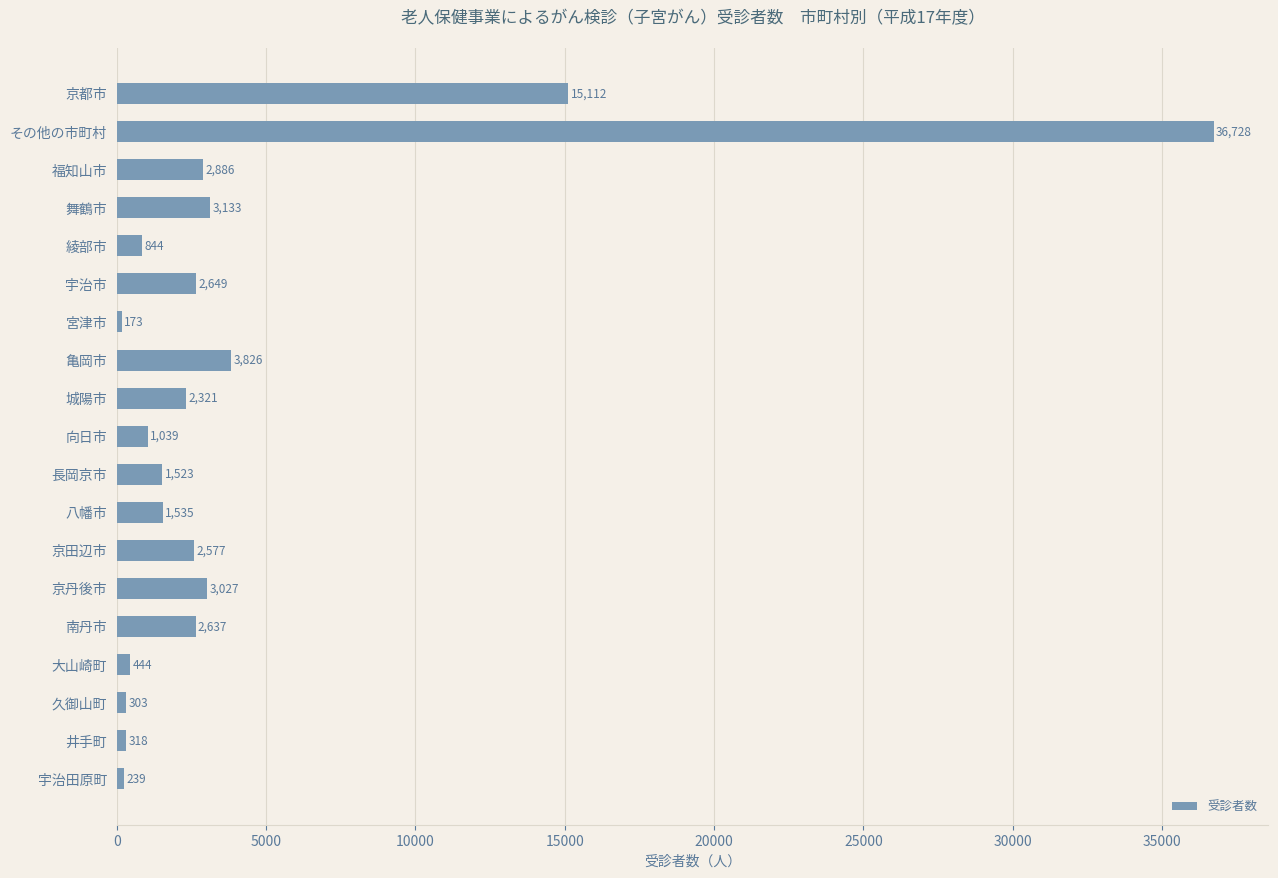

What is the ratio of the value at 長岡京市 to the value at 大山崎町?

3.4